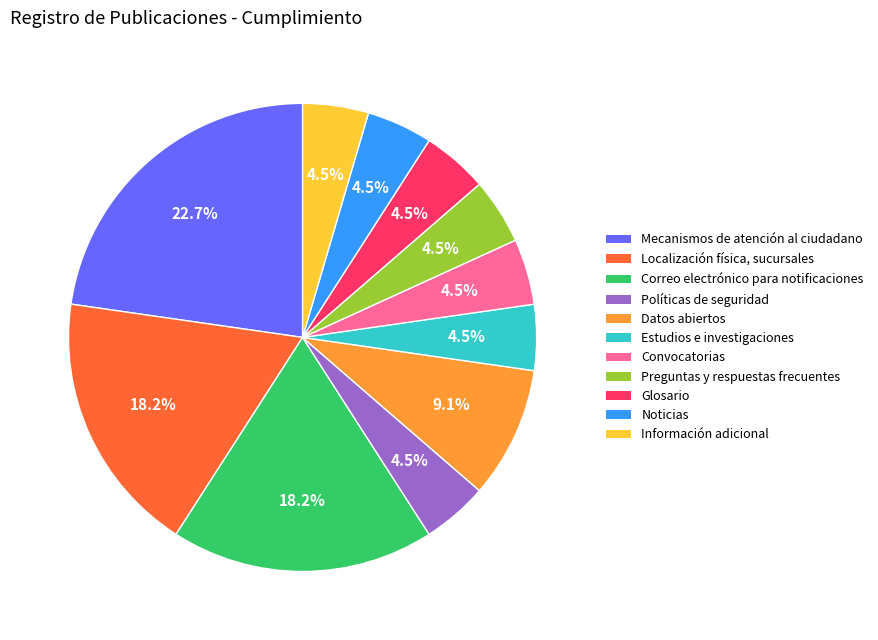

Does any single category account for the majority?

No